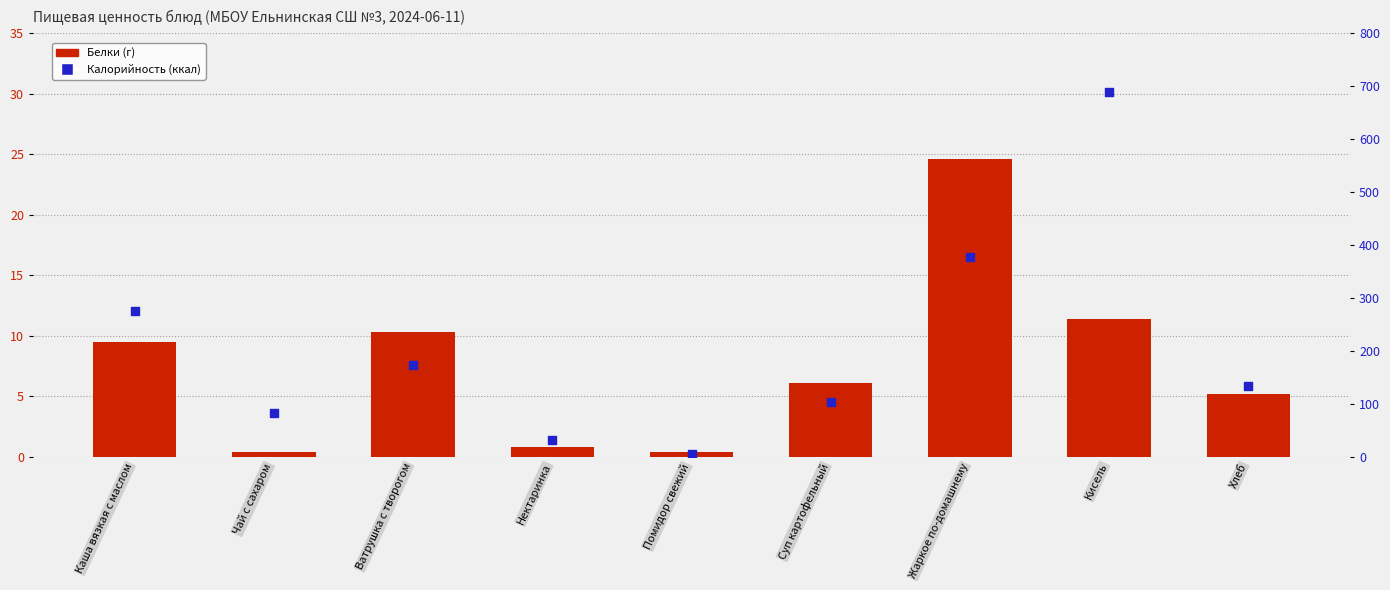

Which series contains the highest Y value?

Калорийность